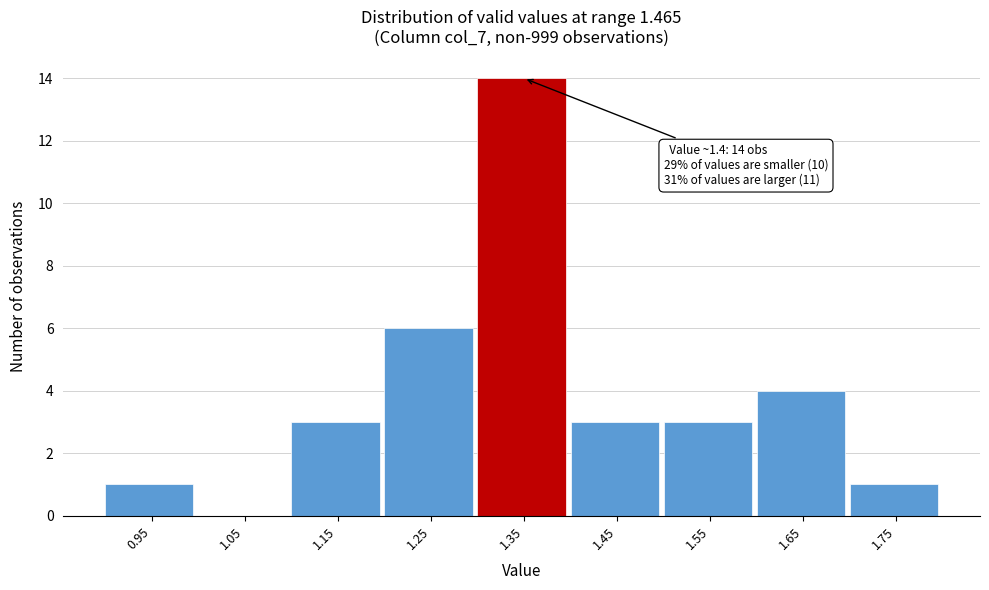

Reading left to right, extract all data points from this chart.

0.95=1	1.05=0	1.15=3	1.25=6	1.35=14	1.45=3	1.55=3	1.65=4	1.75=1